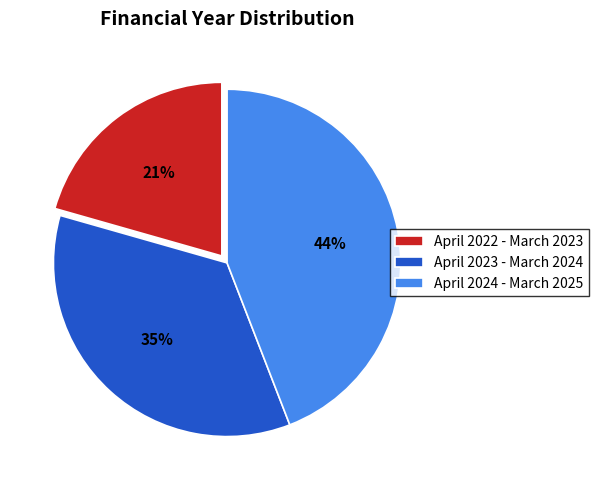

What is the largest slice in the pie chart?

April 2024 - March 2025